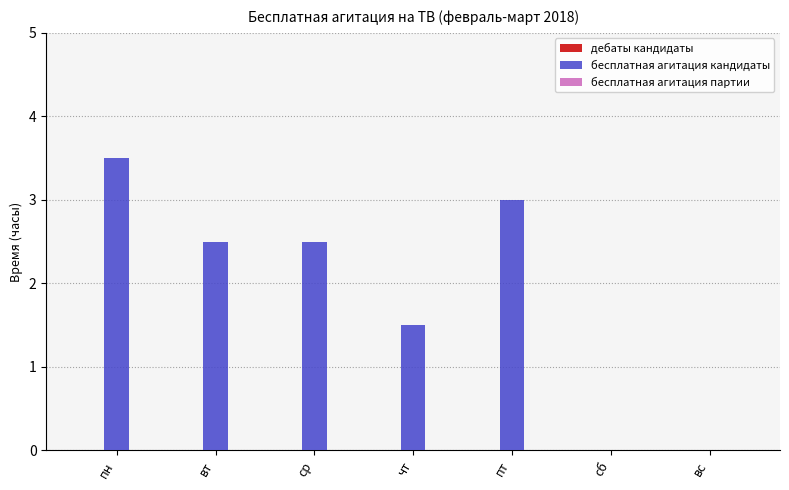

What is the change in value from вт to вс?

-2.5